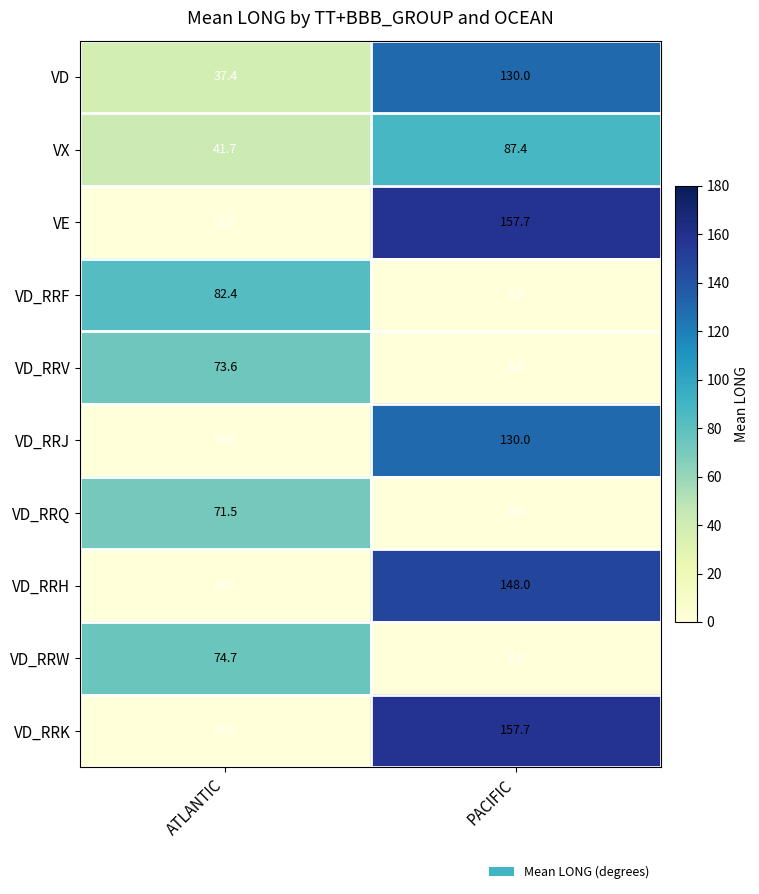

List the labels in order of VX value, smallest first.

ATLANTIC, PACIFIC